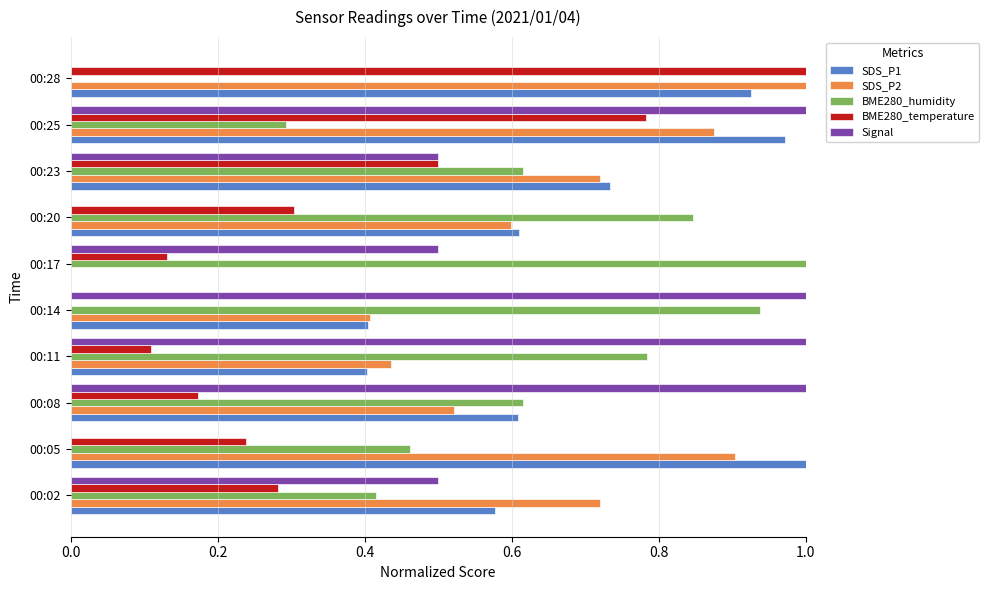

What is the sum of all SDS_P1 values?

6.2